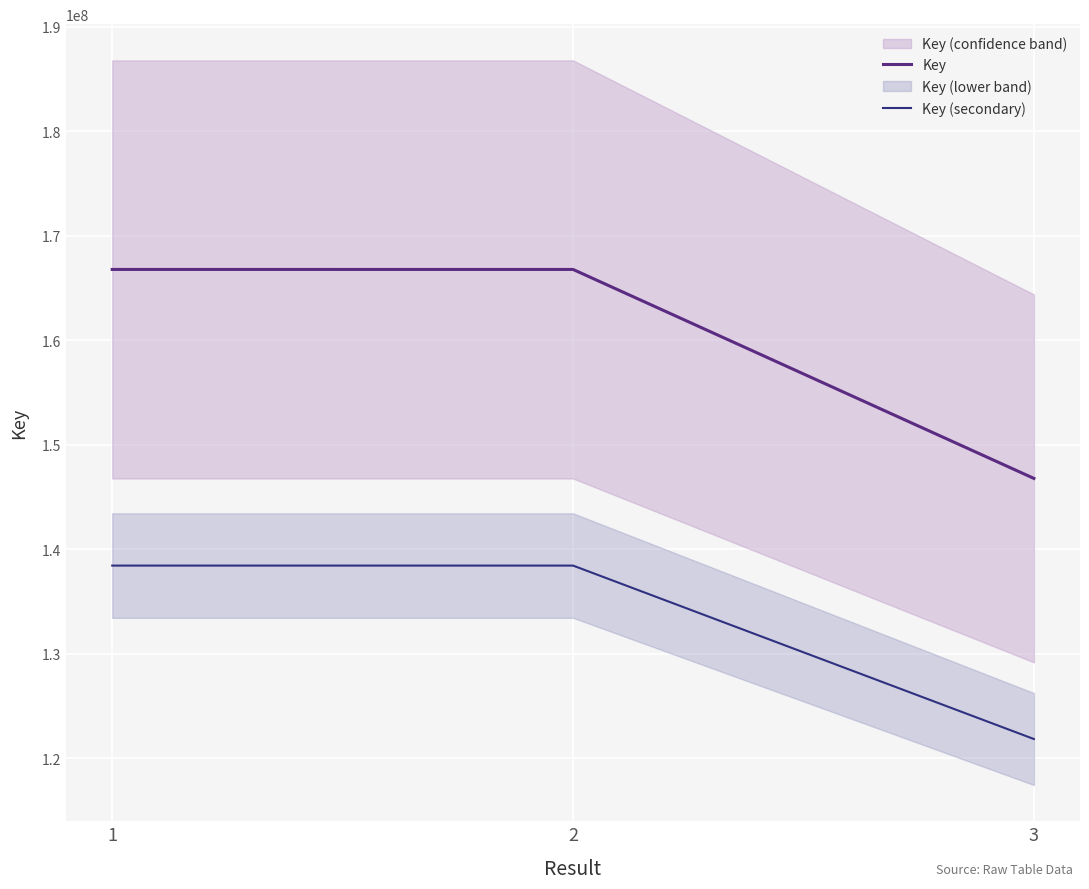

Which series has the largest total across all categories?

Key